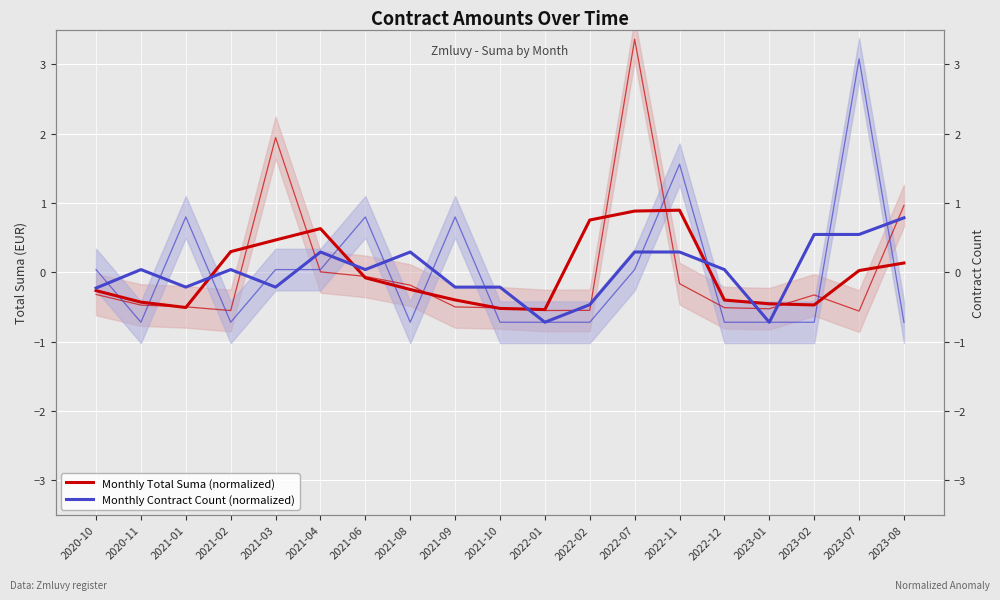

What is the sum of all Monthly Contract Count (normalized) values?

0.2